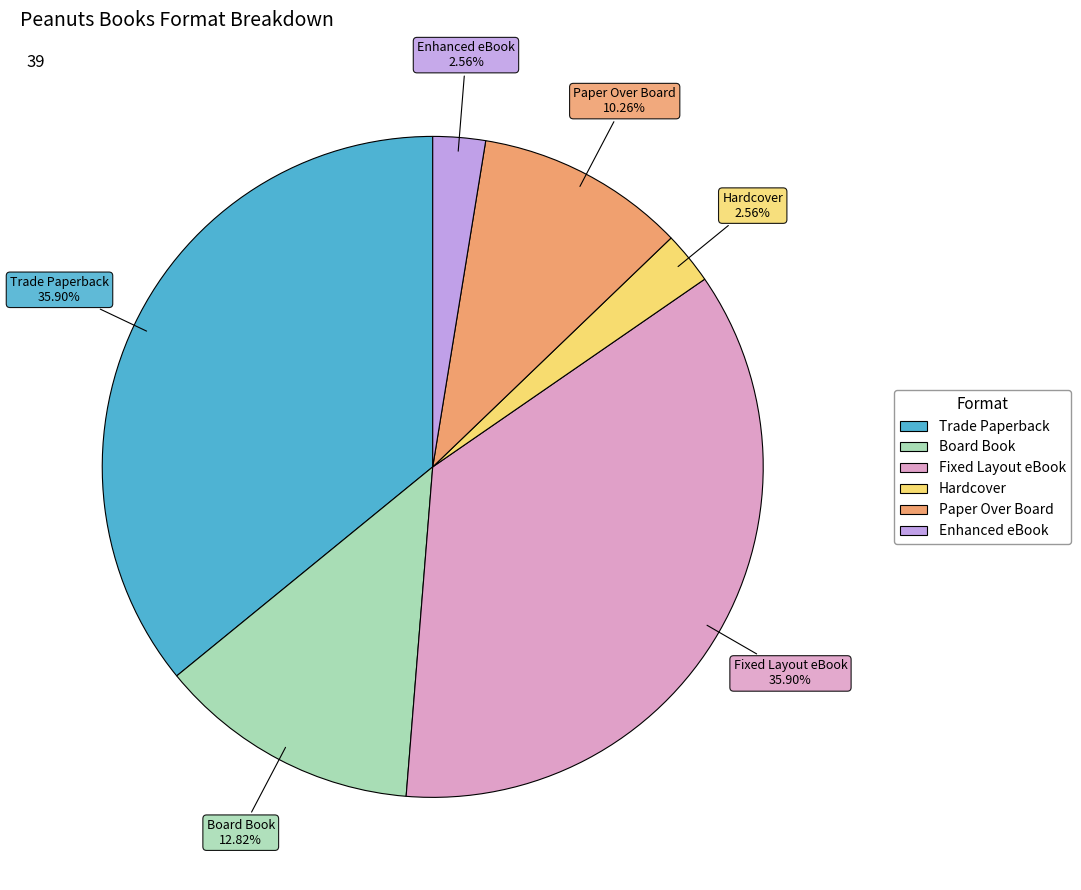

Which has a higher value, Hardcover or Trade Paperback?

Trade Paperback